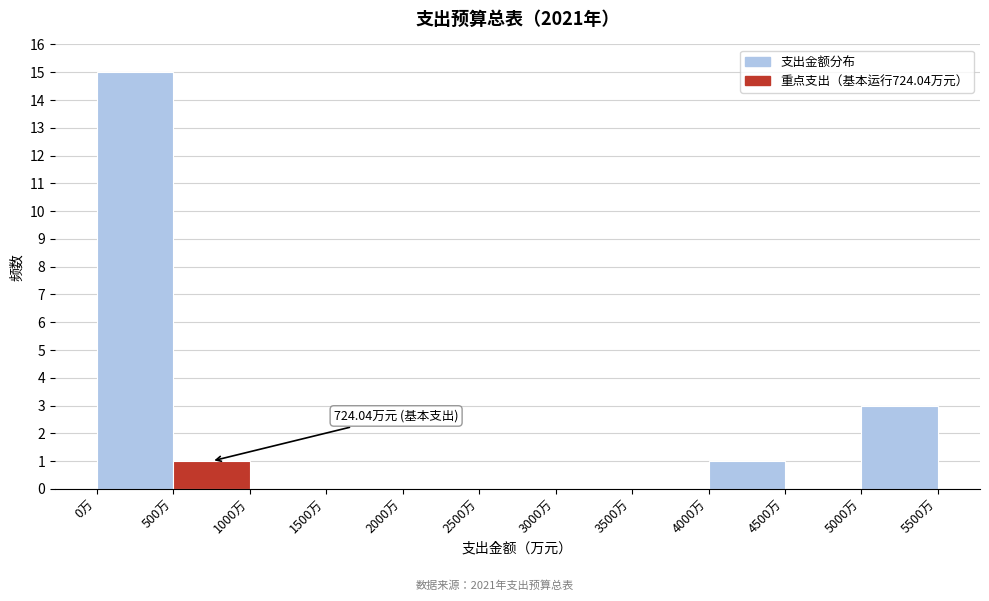

Which range on the x-axis has the tallest bar?

0 to 500